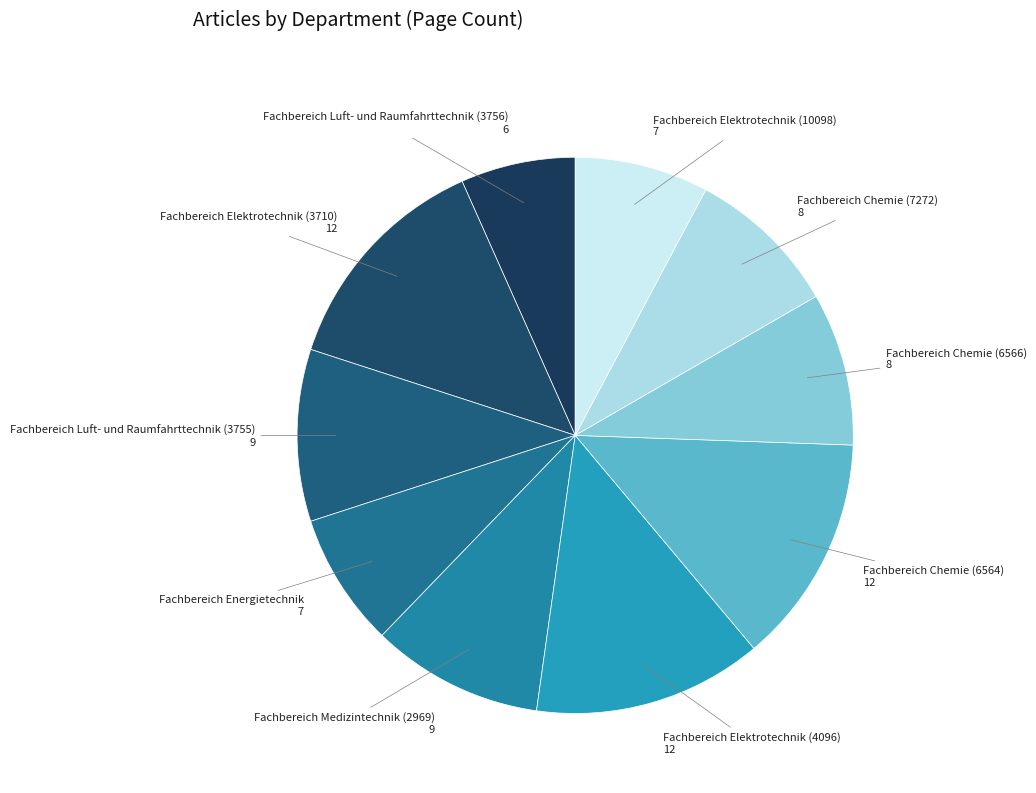

Is Fachbereich Energietechnik the majority of the pie?

No